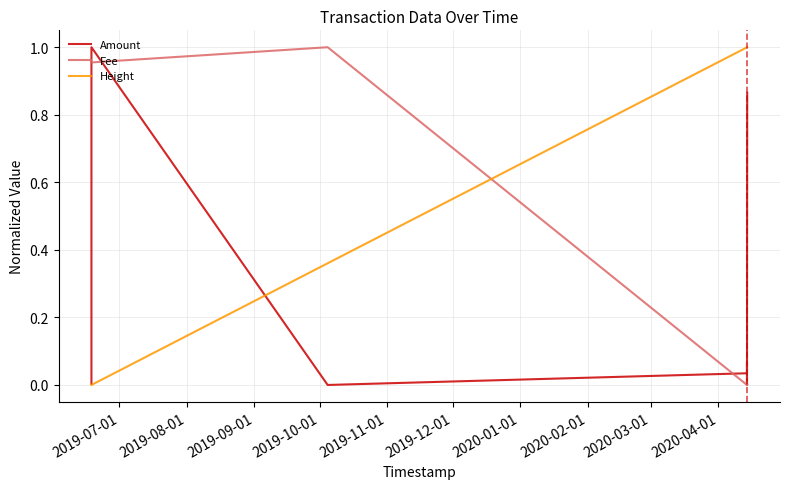

Rank the series by their maximum value, from lowest to highest.

Amount, Fee, Height